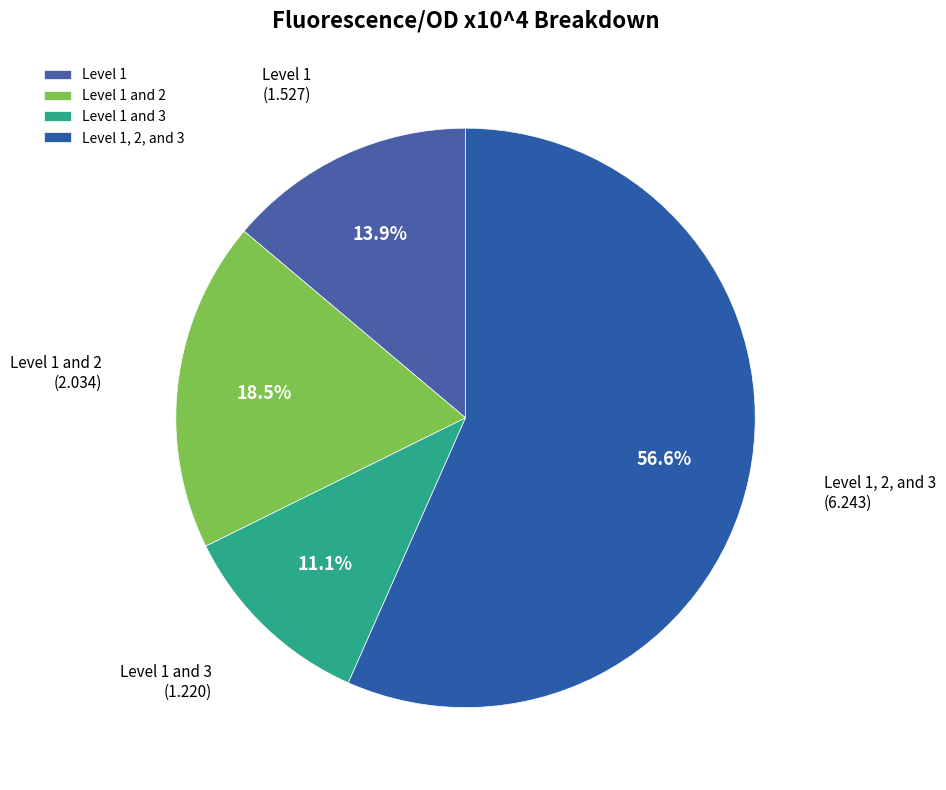

How many slices are in this pie chart?

4